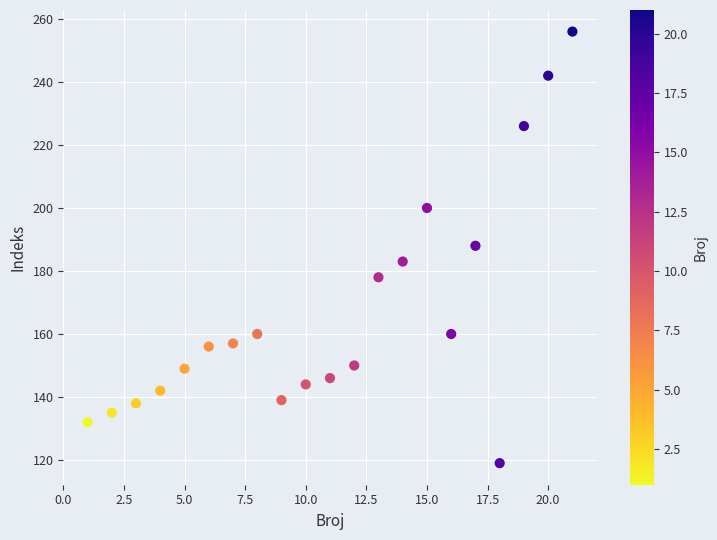

What is the range of X values (max minus min)?

20